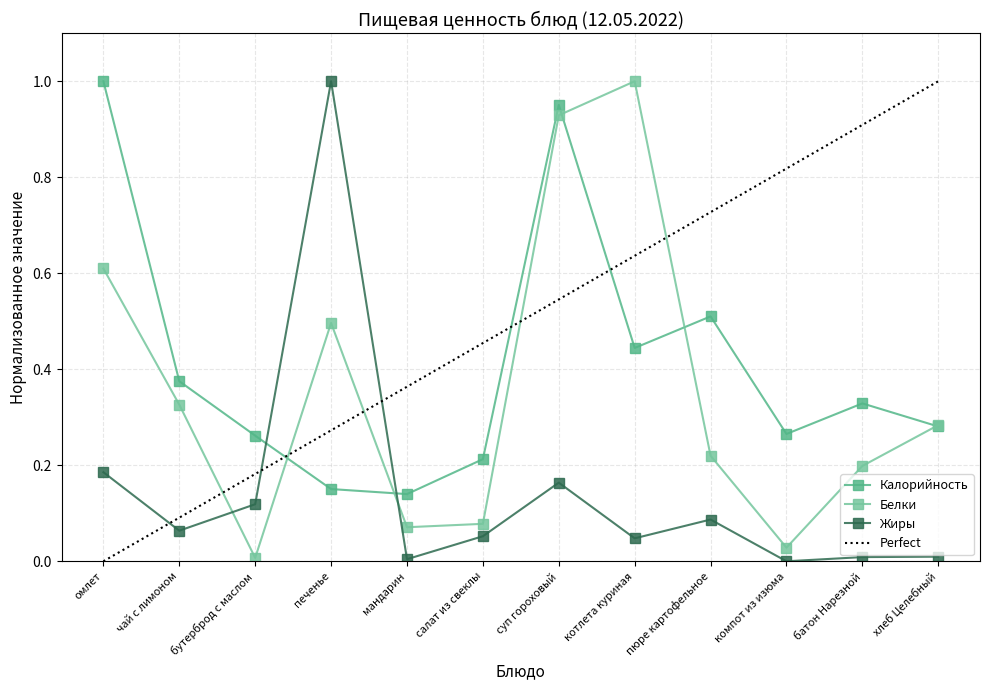

Is the value of Жиры at пюре картофельное greater than the value of Белки at компот из изюма?

Yes